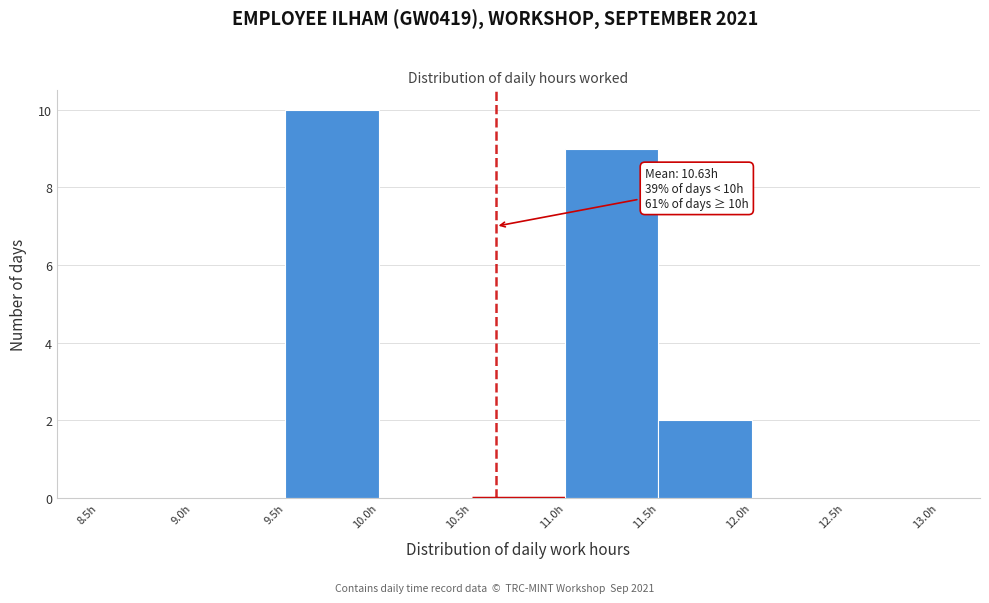

Which range on the x-axis has the tallest bar?

9.5 to 10.0